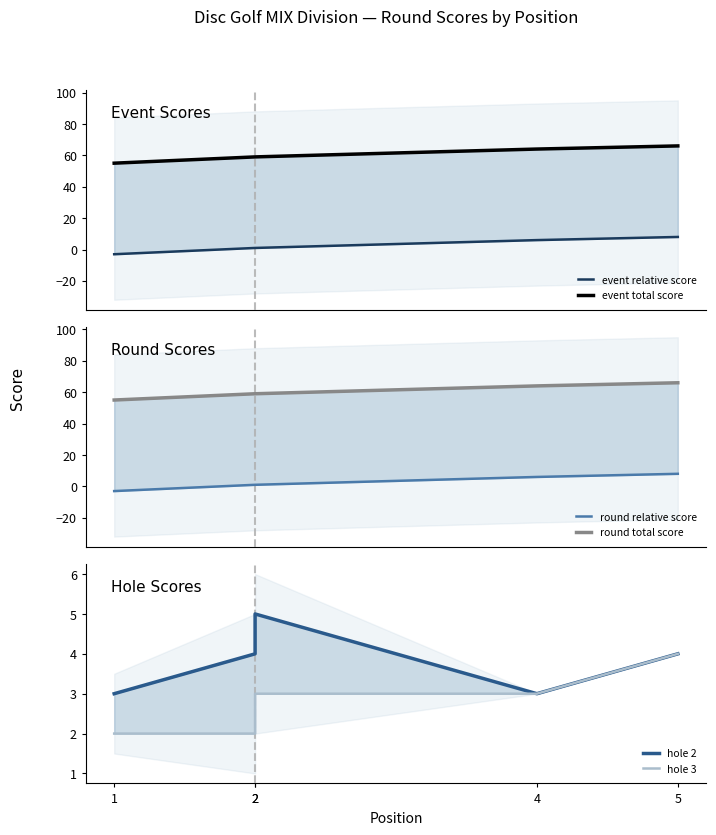

Reading left to right, extract all data points from this chart.

event relative score: 1=-3	2=1	2=1	4=6	5=8
event total score: 1=55	2=59	2=59	4=64	5=66
round relative score: 1=-3	2=1	2=1	4=6	5=8
round total score: 1=55	2=59	2=59	4=64	5=66
hole 2: 1=3	2=4	2=5	4=3	5=4
hole 3: 1=2	2=2	2=3	4=3	5=4